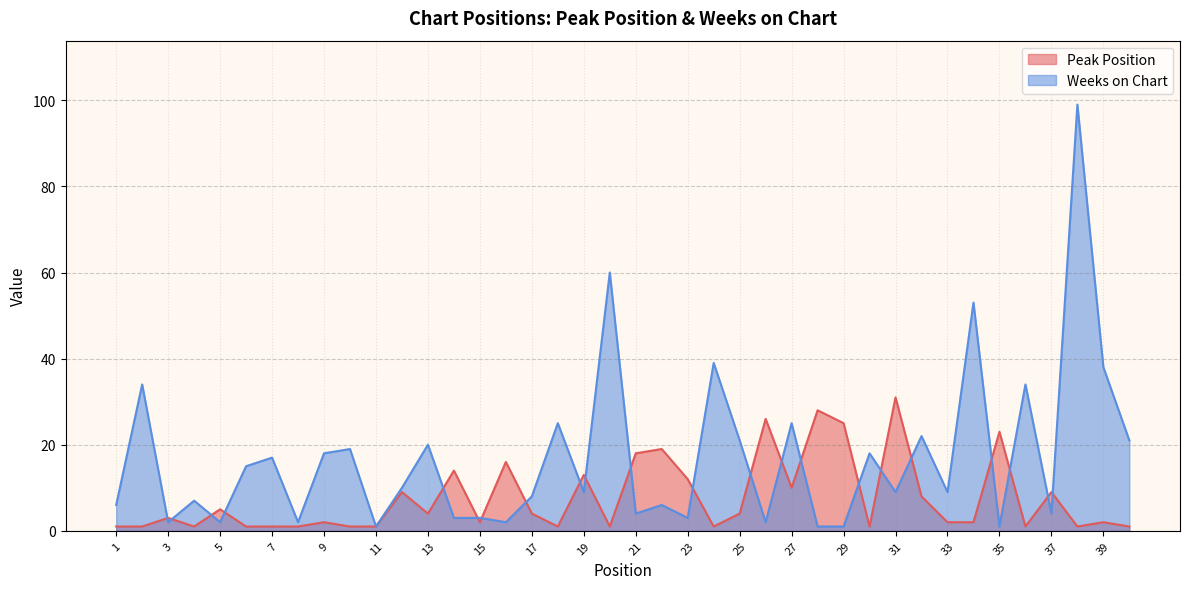

What are all the series names shown in the legend?

Peak Position, Weeks on Chart